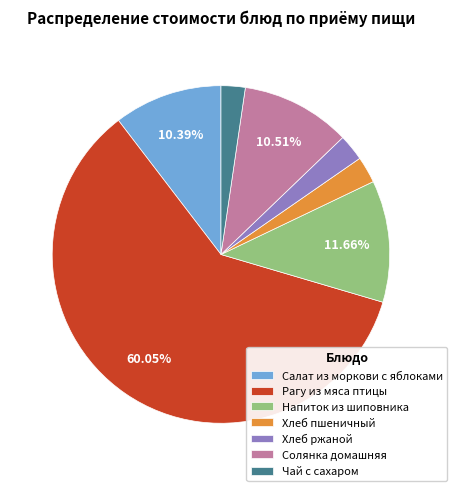

Approximately how many times larger is the value at Напиток из шиповника compared to Хлеб ржаной?

4.6